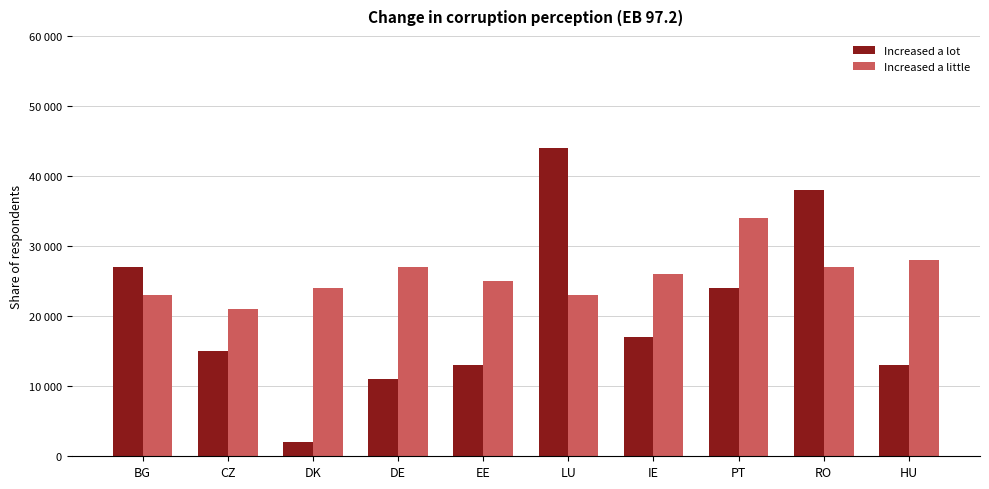

Rank the categories by Increased a little value from highest to lowest.

PT, HU, DE, RO, IE, EE, DK, BG, LU, CZ